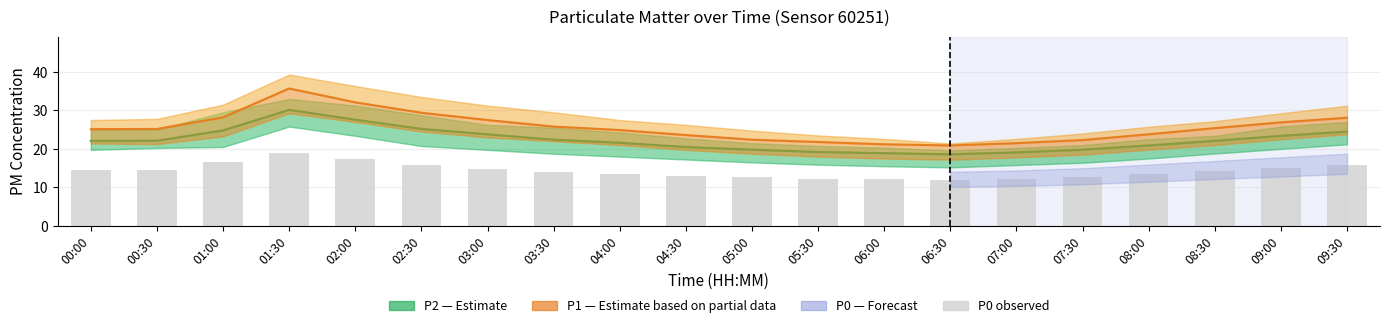

Is it true that P0 equals 19.4 at 07:30?

False